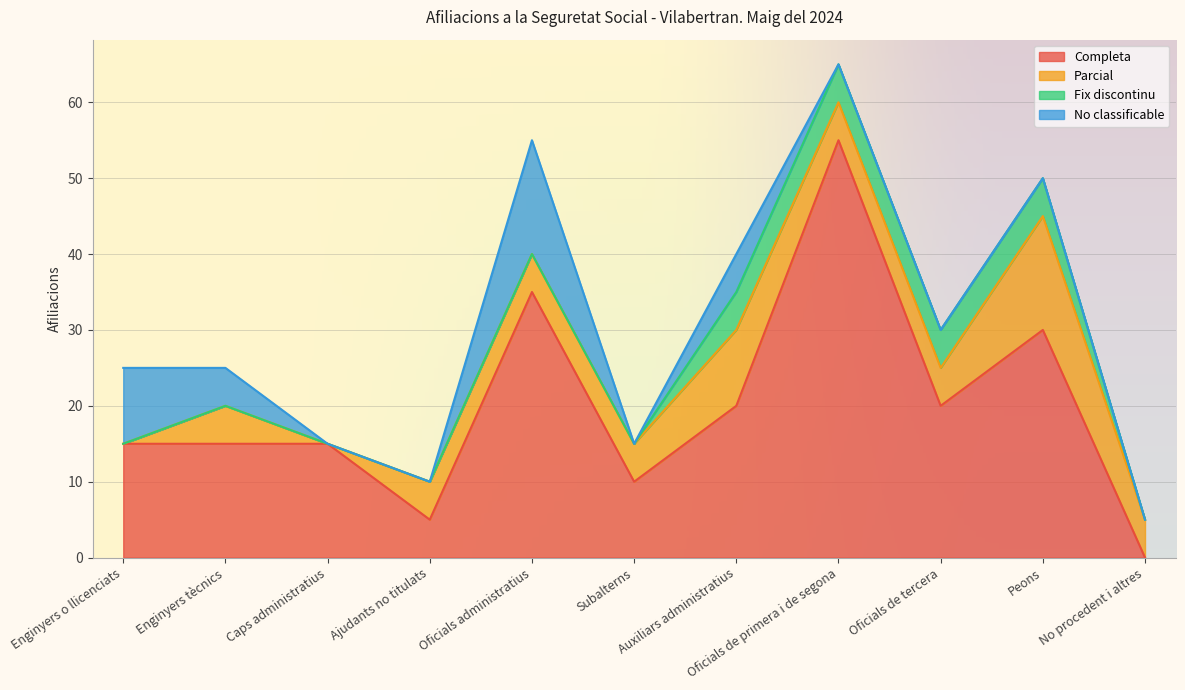

How many categories are shown in the chart?

11